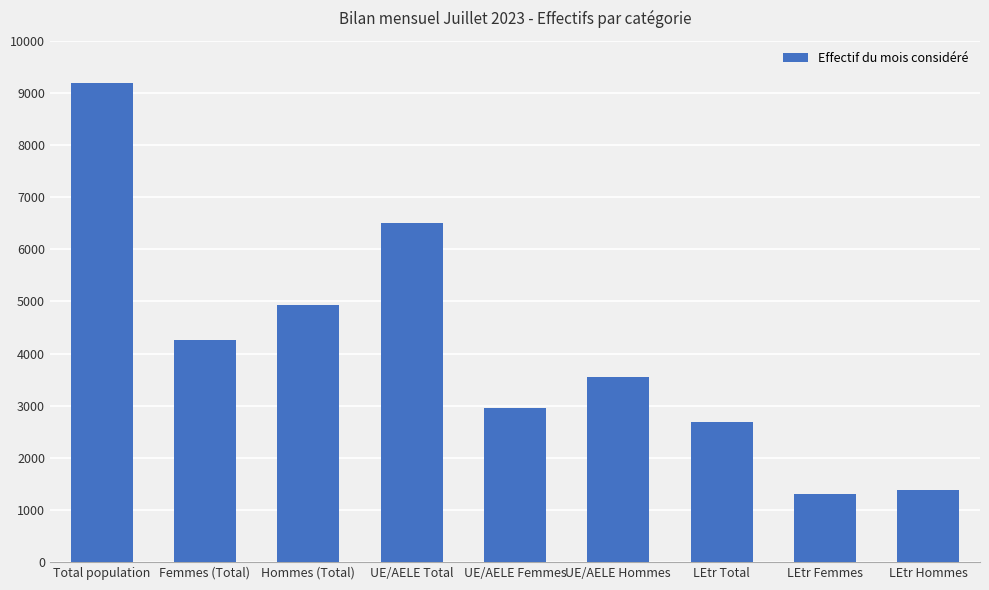

What is the label of the 7th bar from the right?

Hommes (Total)